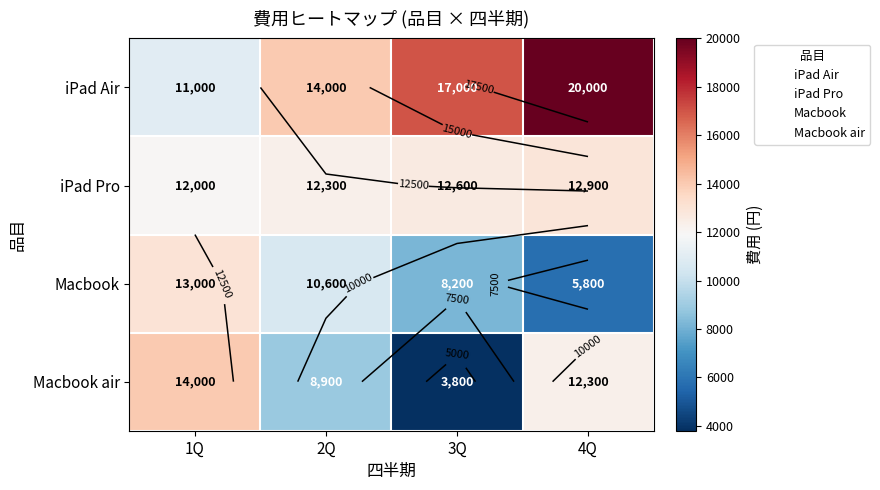

At which category is the sum across all series the highest?

4Q